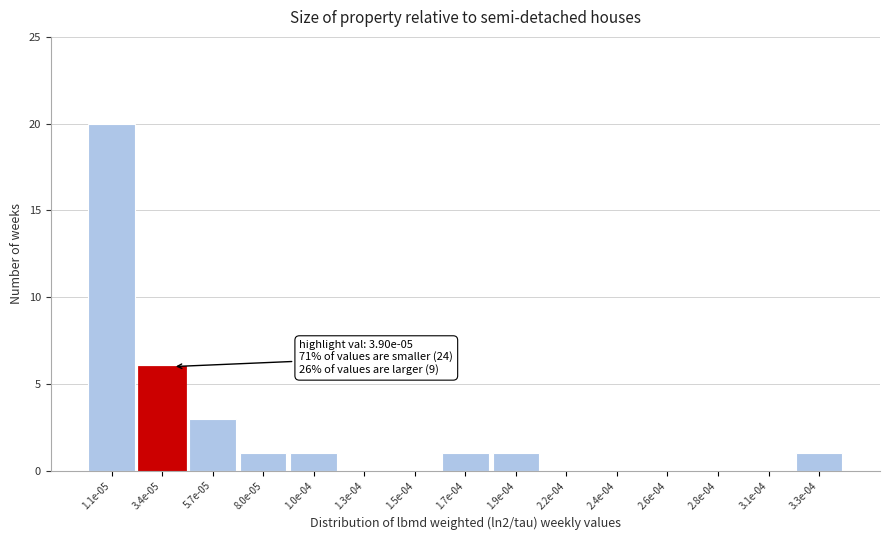

Reading left to right, transcribe all the data shown in this chart.

1.1e-05=20	3.4e-05=6	5.7e-05=3	8.0e-05=1	1.0e-04=1	1.3e-04=0	1.5e-04=0	1.7e-04=1	1.9e-04=1	2.2e-04=0	2.4e-04=0	2.6e-04=0	2.8e-04=0	3.1e-04=0	3.3e-04=1